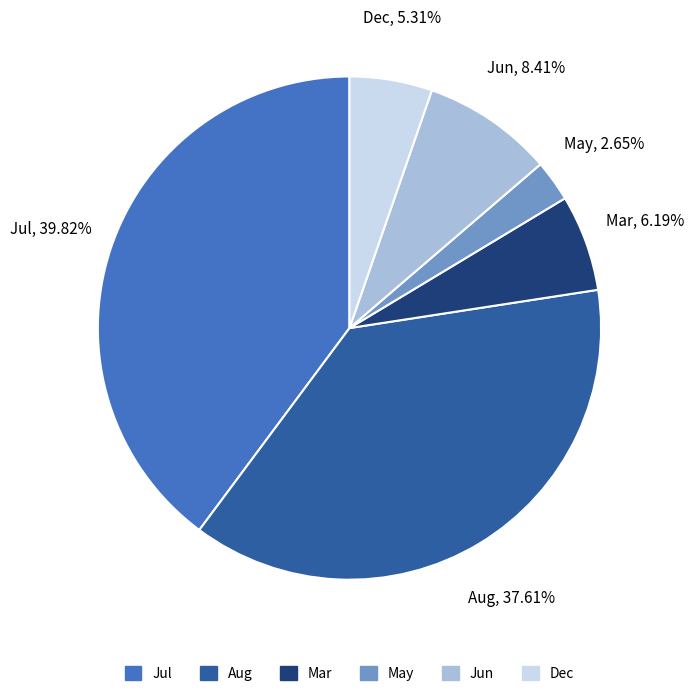

Is there any slice that represents more than half of the pie?

No